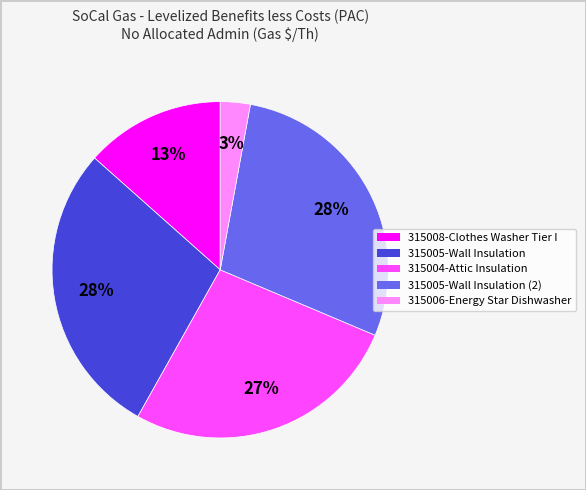

To the nearest percent, what is the average slice percentage?

20%